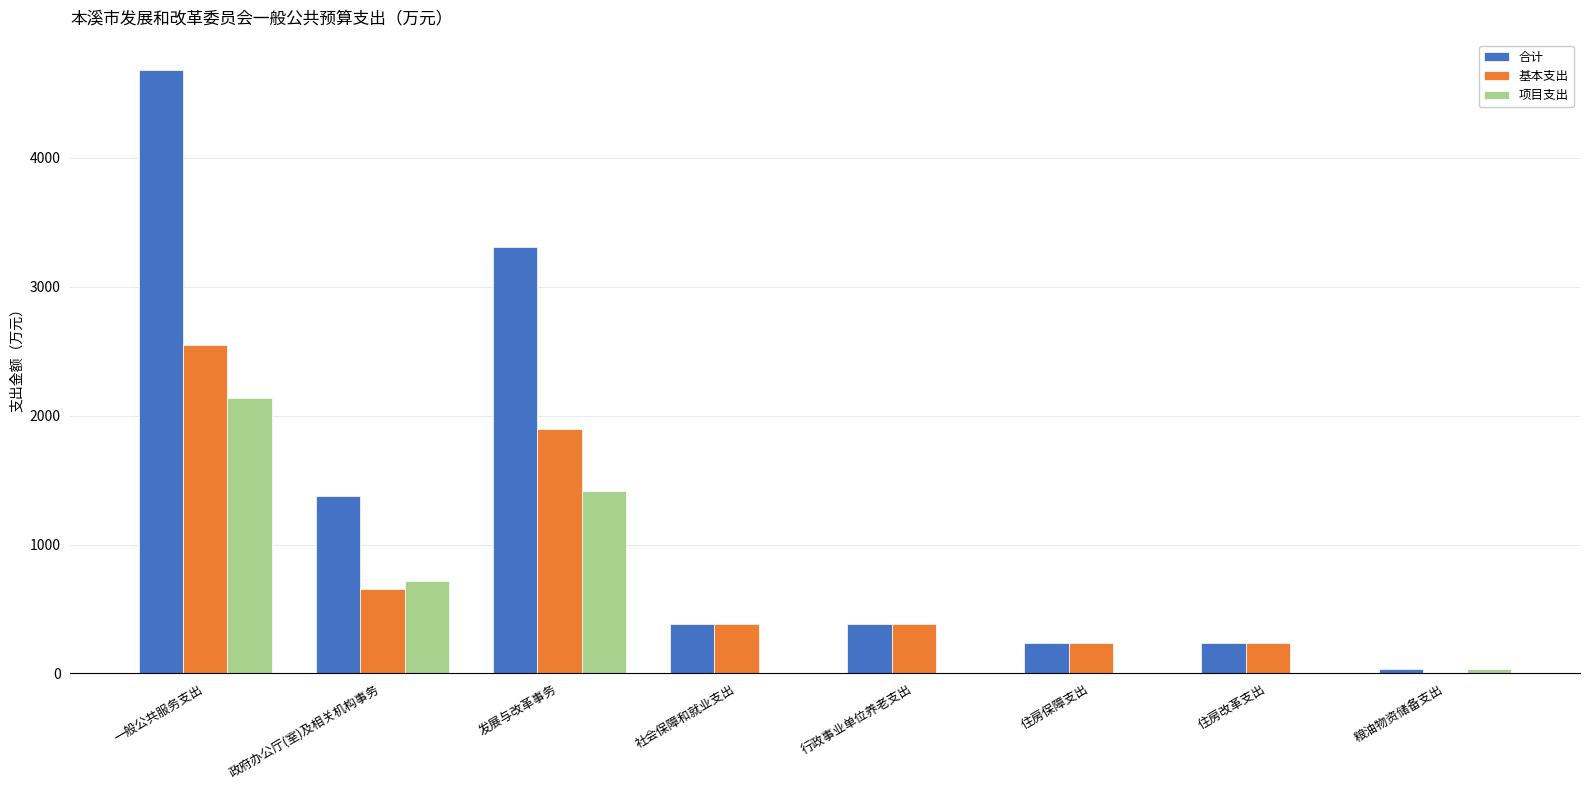

At which category is the sum across all series the highest?

一般公共服务支出